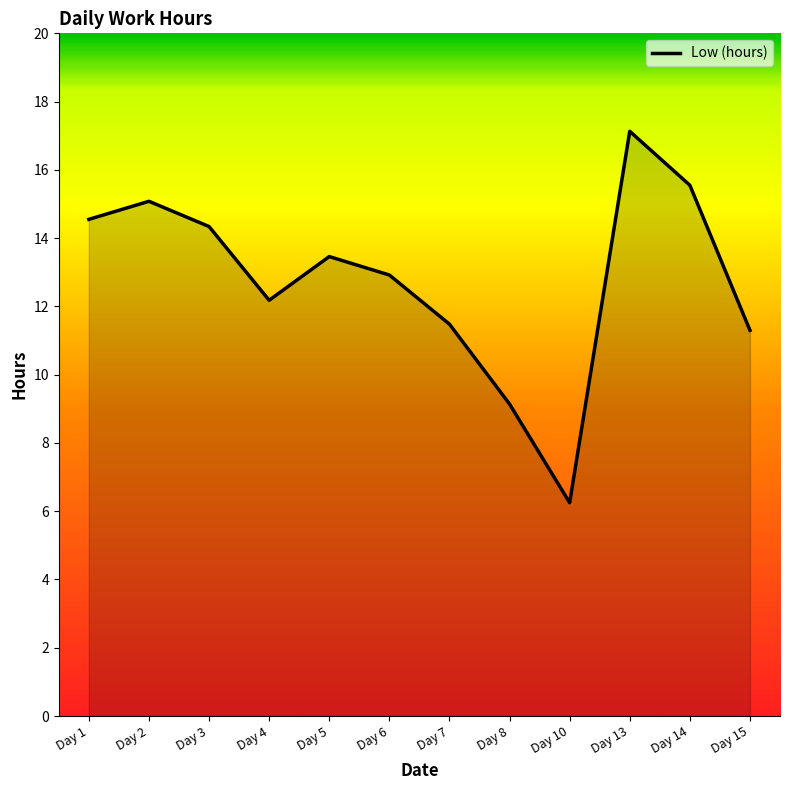

At which category does the chart reach its minimum across all series?

Day 10